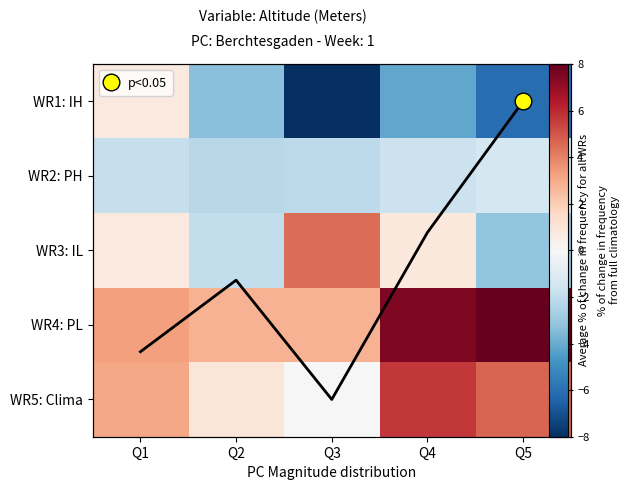

The WR4: PL series shows 8.0 at Q5. True or false?

True